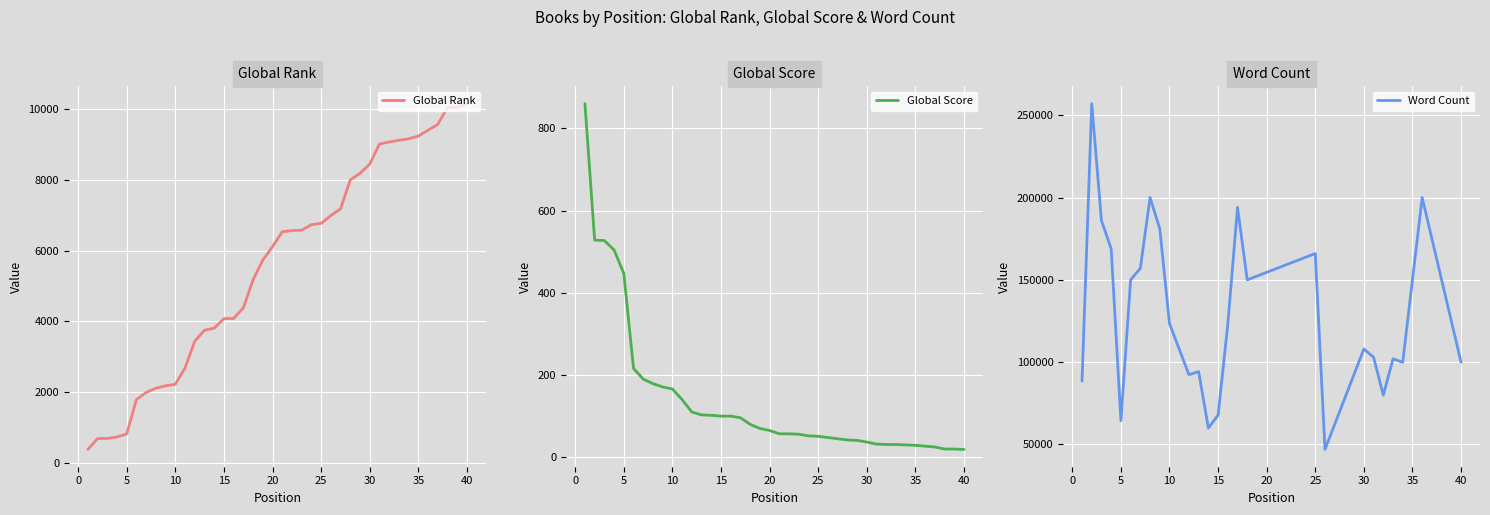

At how many categories does at least one series exceed 1793?

35